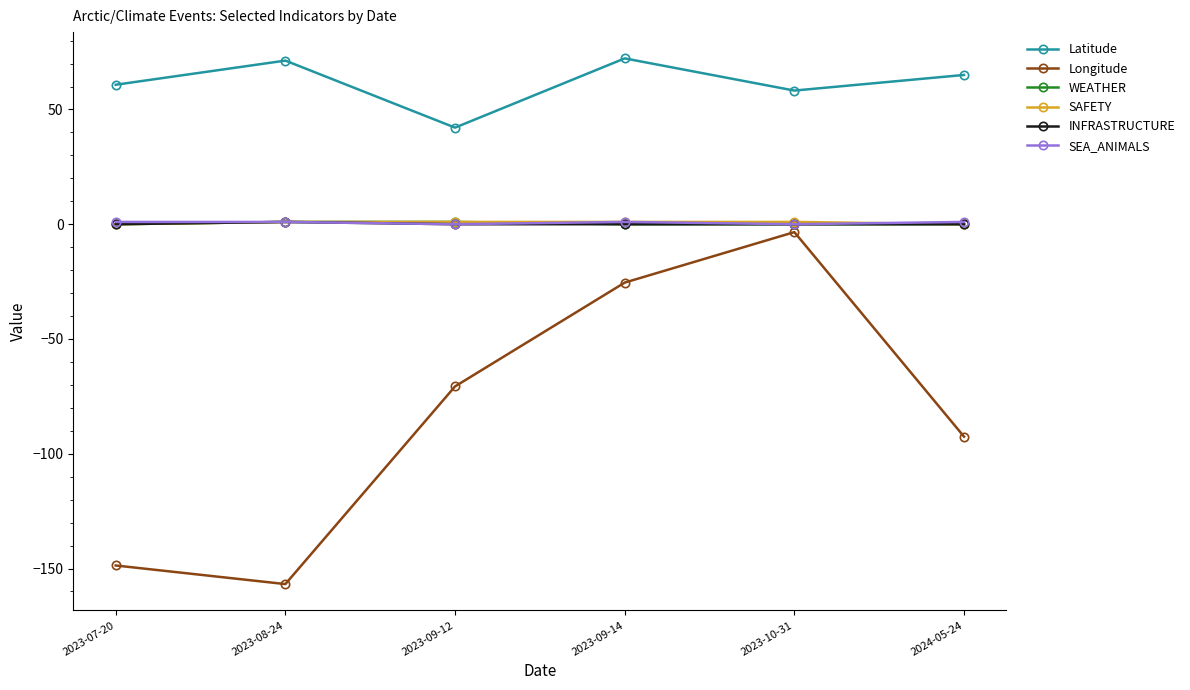

What is the spread (max minus min) of values at 2023-09-14?

97.7